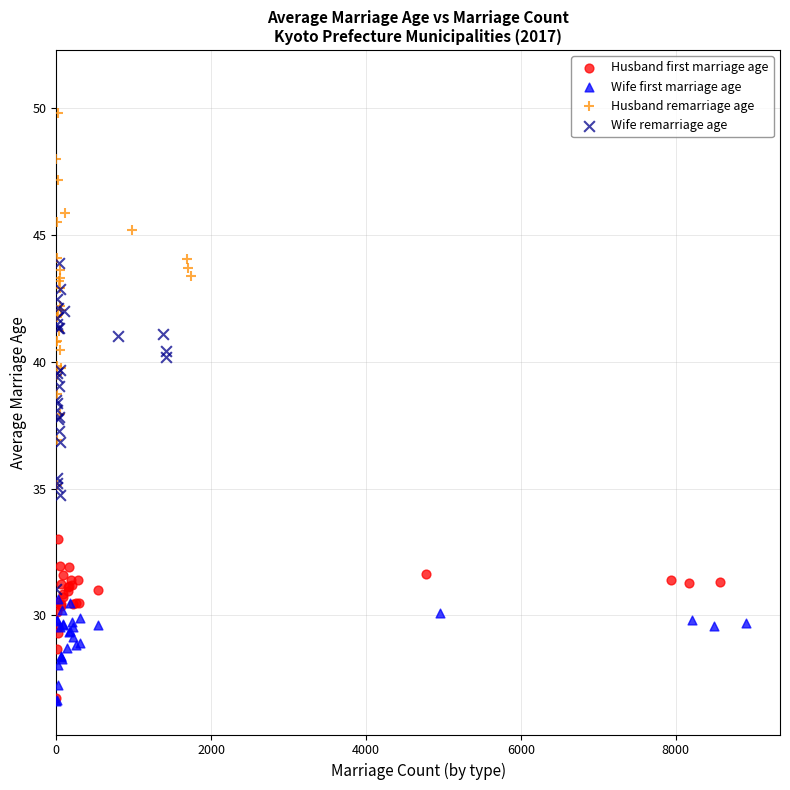

Which series has the widest spread of Y values?

Husband remarriage age